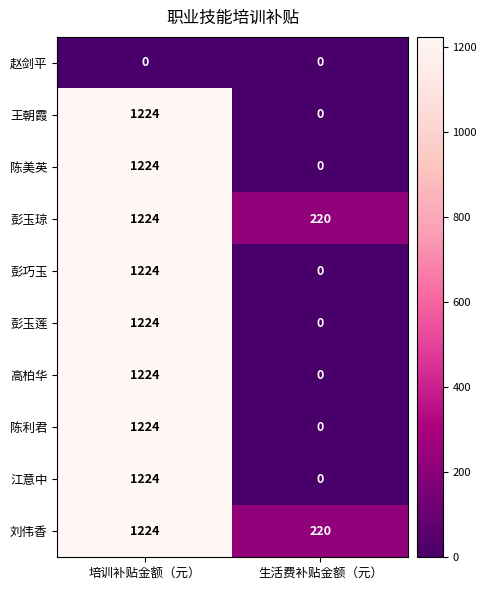

What is the greatest value displayed?

1224